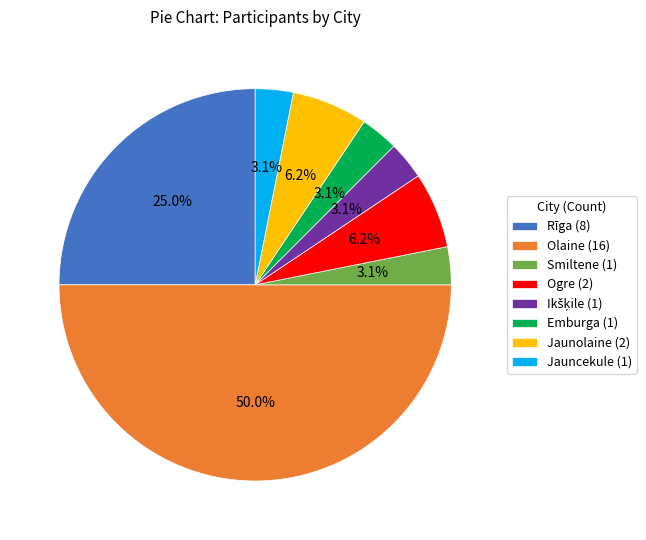

Does Rīga account for over 50% of the chart?

No